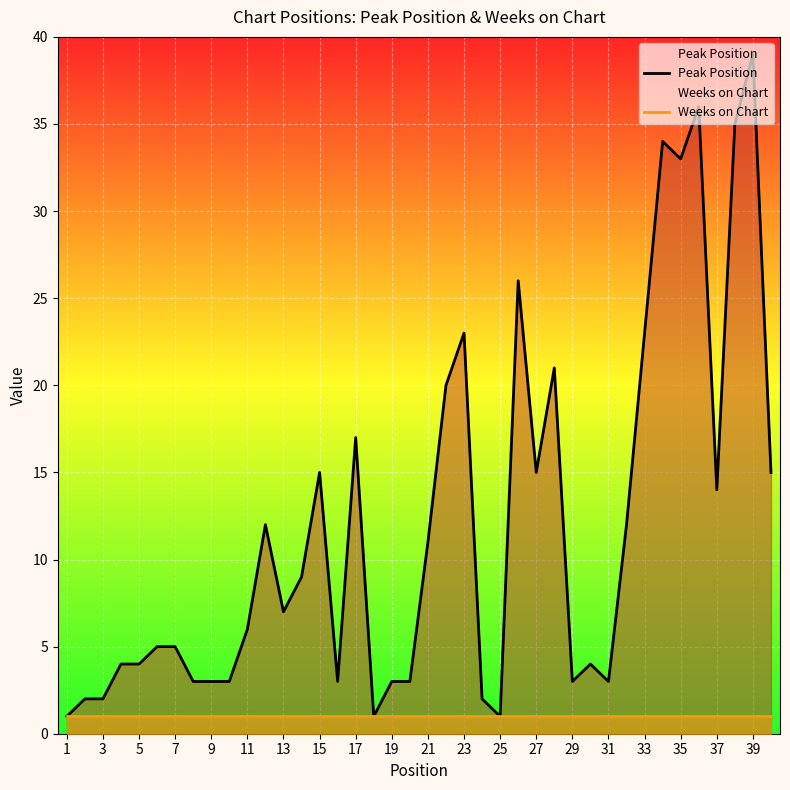

True or false: Peak Position and Weeks on Chart intersect in this chart.

False